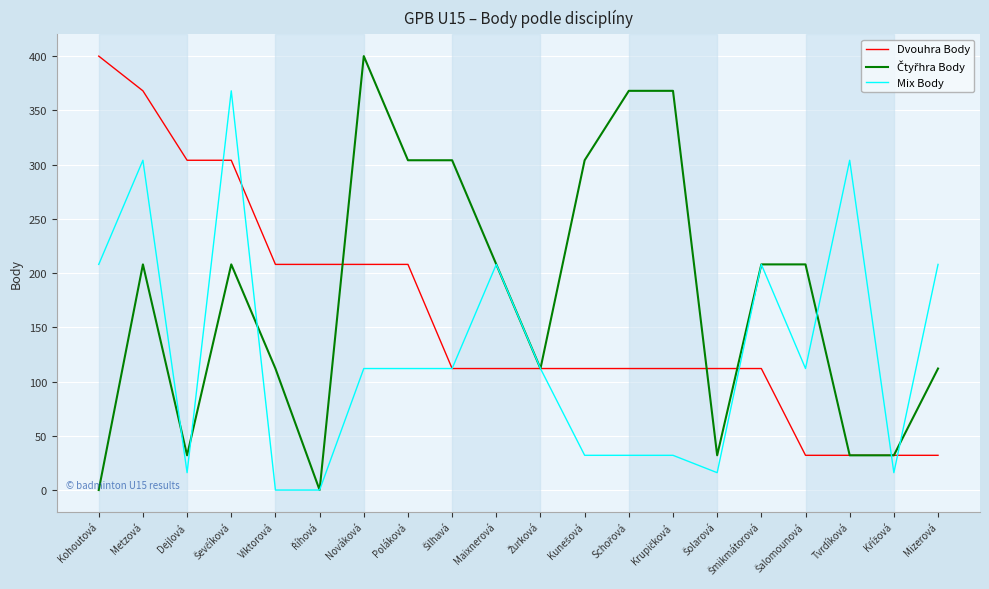

What is the highest value of the Dvouhra Body series?

400